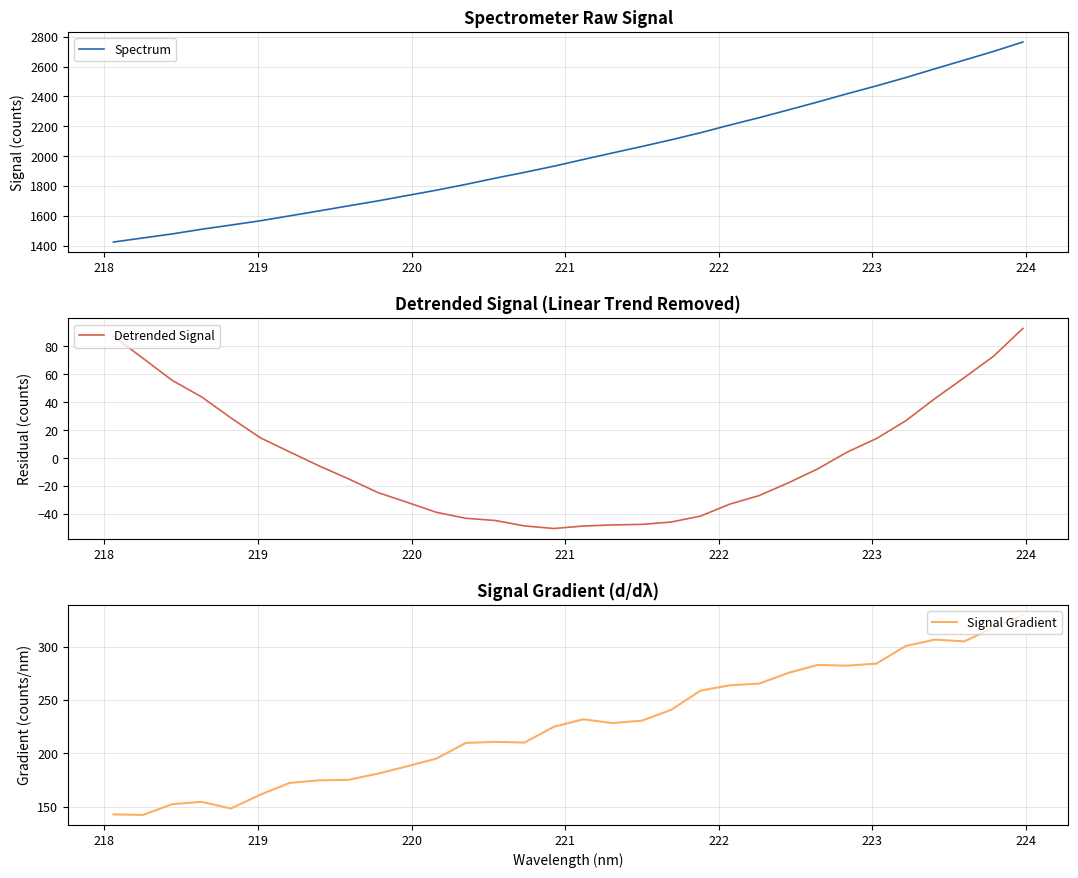

What is the lowest value of the Detrended Signal series?

-50.3